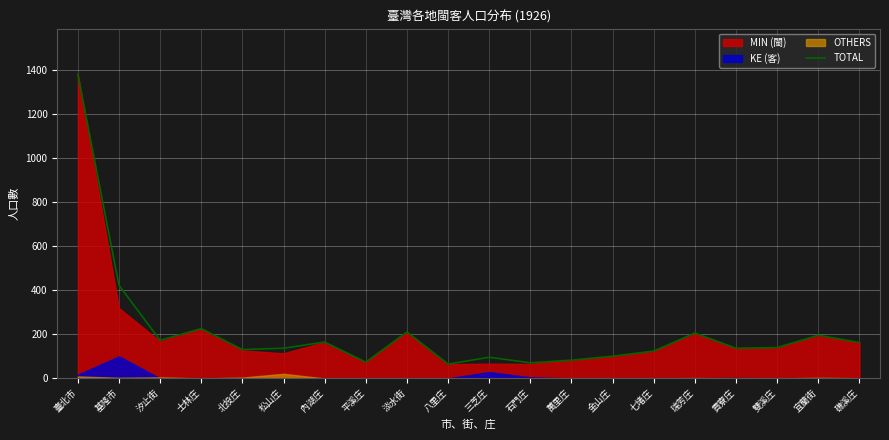

What is the sum of the values at 萬里庄 and 內湖庄?

248